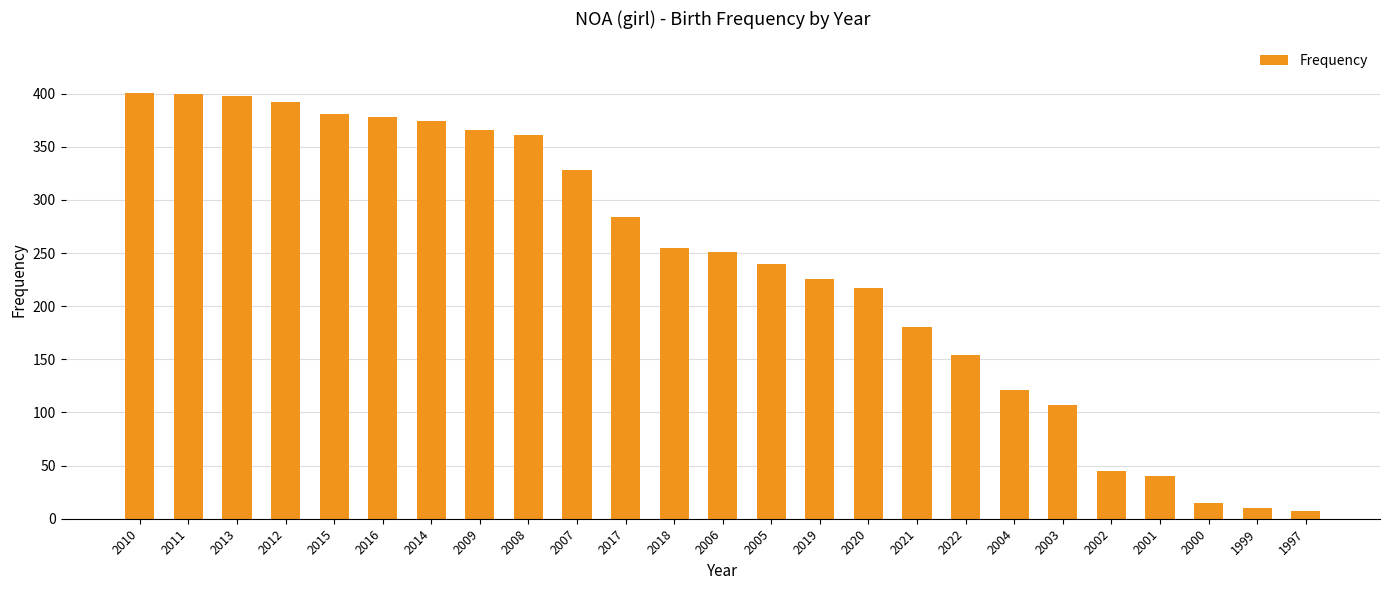

What is the maximum value shown in the chart?

401